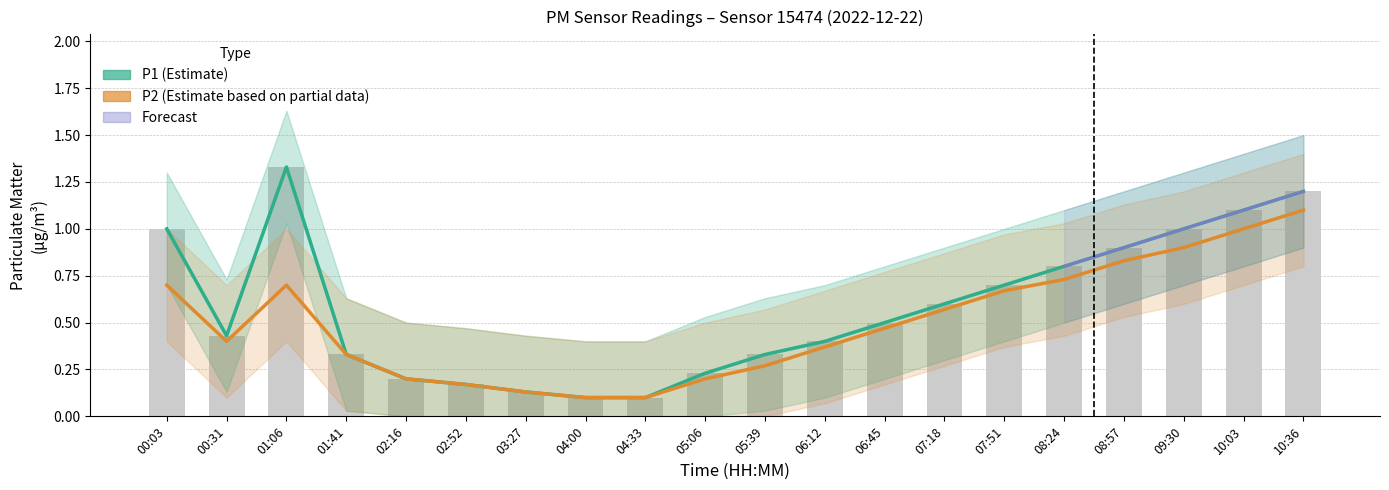

Reading right to left, transcribe all the data shown in this chart.

P1: 10:36=1.2	10:03=1.1	09:30=1.0	08:57=0.9	08:24=0.8	07:51=0.7	07:18=0.6	06:45=0.5	06:12=0.4	05:39=0.3	05:06=0.2	04:33=0.1	04:00=0.1	03:27=0.1	02:52=0.2	02:16=0.2	01:41=0.3	01:06=1.3	00:31=0.4	00:03=1.0
P2: 10:36=1.1	10:03=1.0	09:30=0.9	08:57=0.8	08:24=0.7	07:51=0.7	07:18=0.6	06:45=0.5	06:12=0.4	05:39=0.3	05:06=0.2	04:33=0.1	04:00=0.1	03:27=0.1	02:52=0.2	02:16=0.2	01:41=0.3	01:06=0.7	00:31=0.4	00:03=0.7